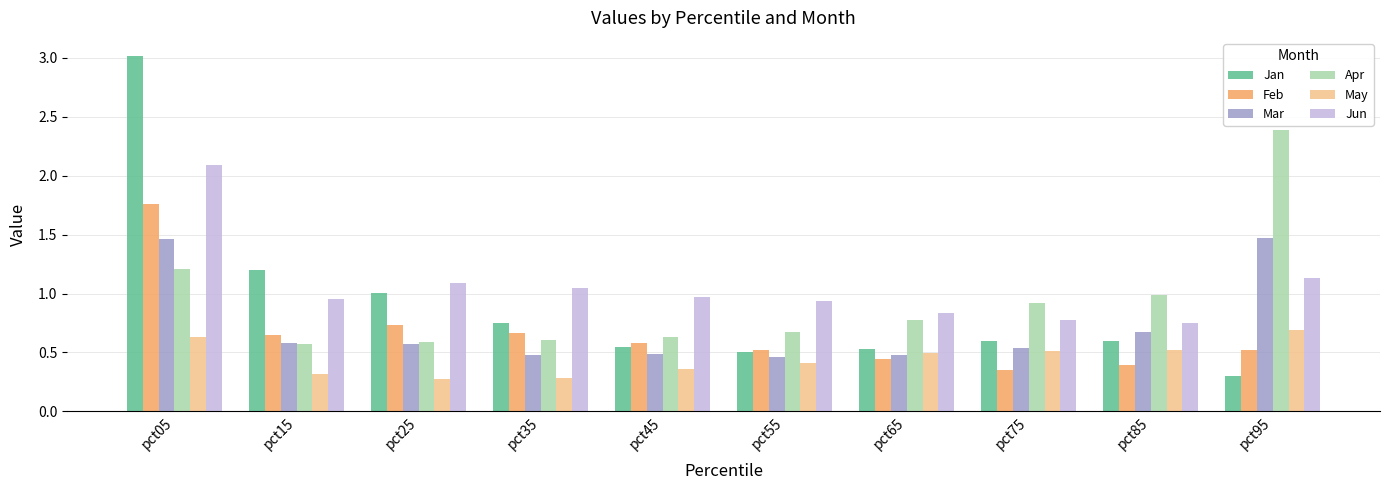

At which label does Apr reach its peak?

pct95